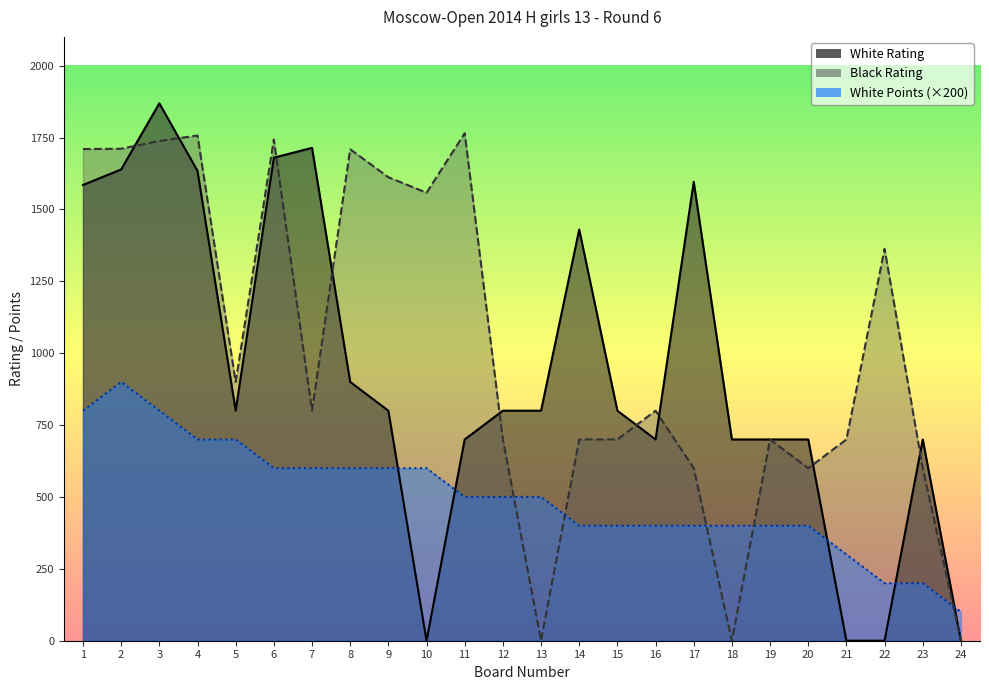

Between 1 and 24, which is larger?

1